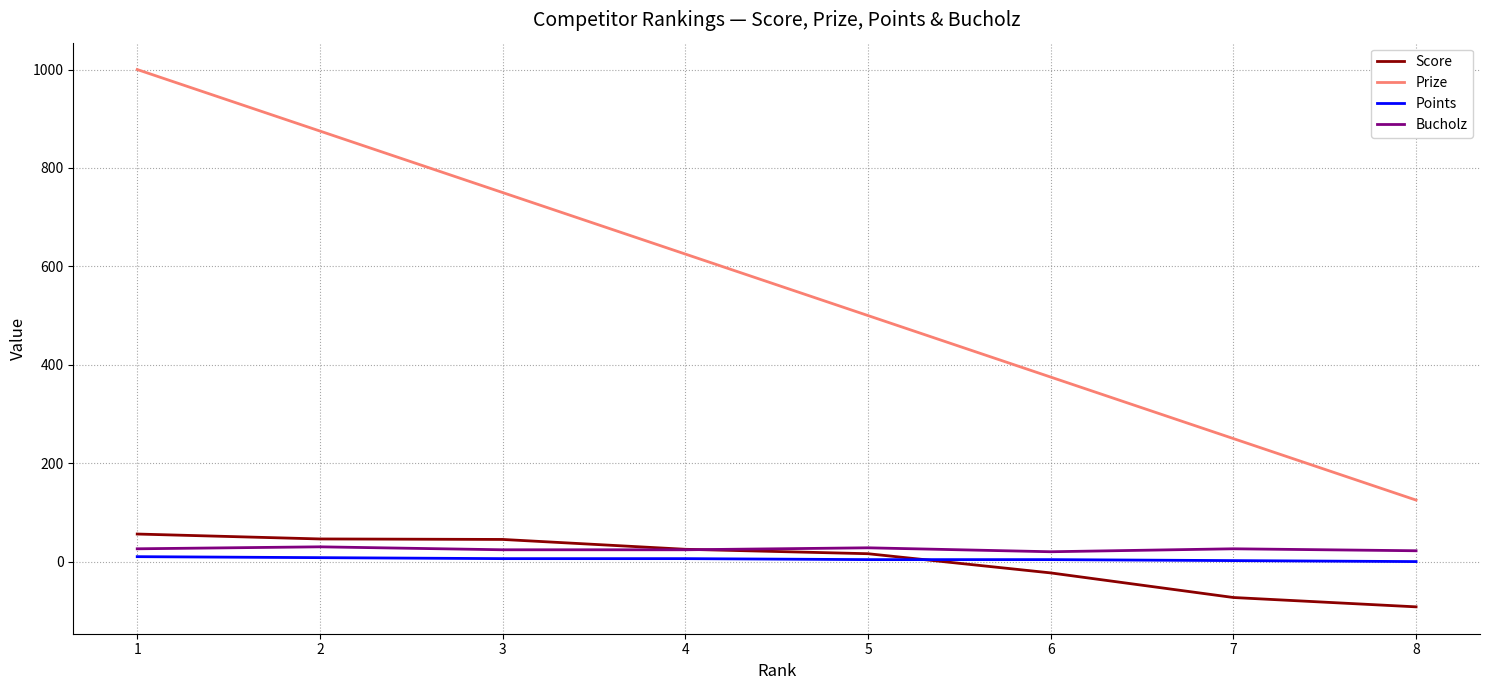

What value does the Bucholz series have at 2?

30